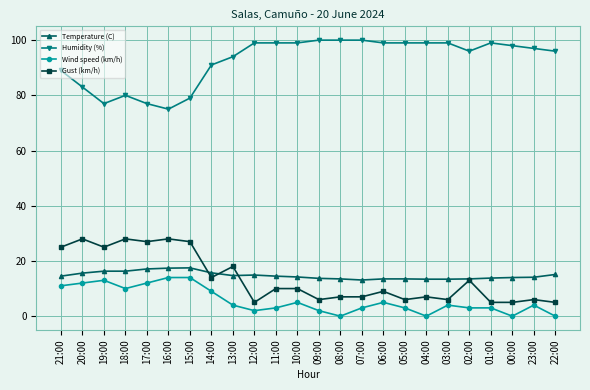

How many data points in Humidity (%) are less than 98?

12